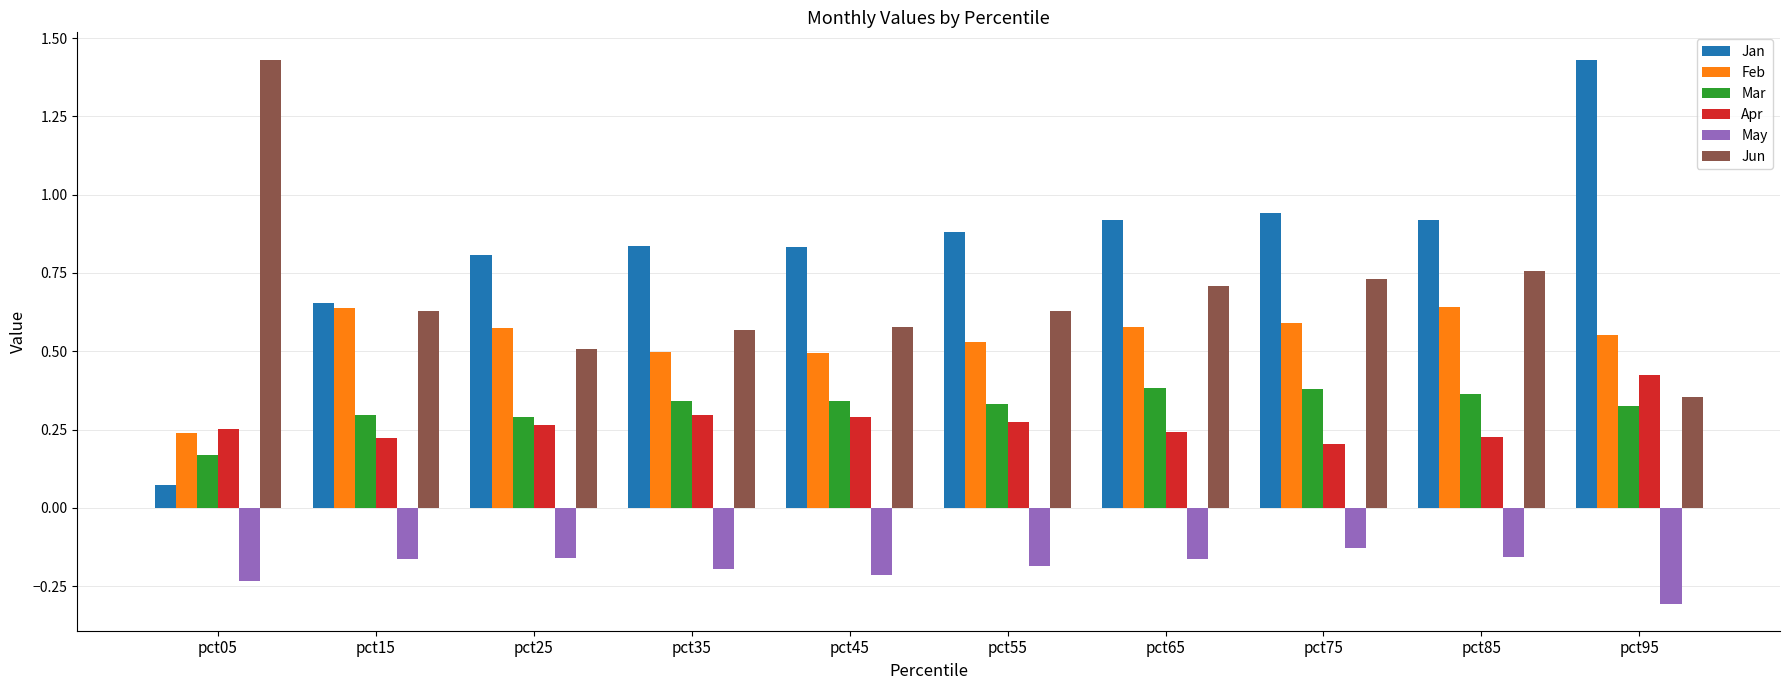

What is the spread (max minus min) of values at pct25?

1.0